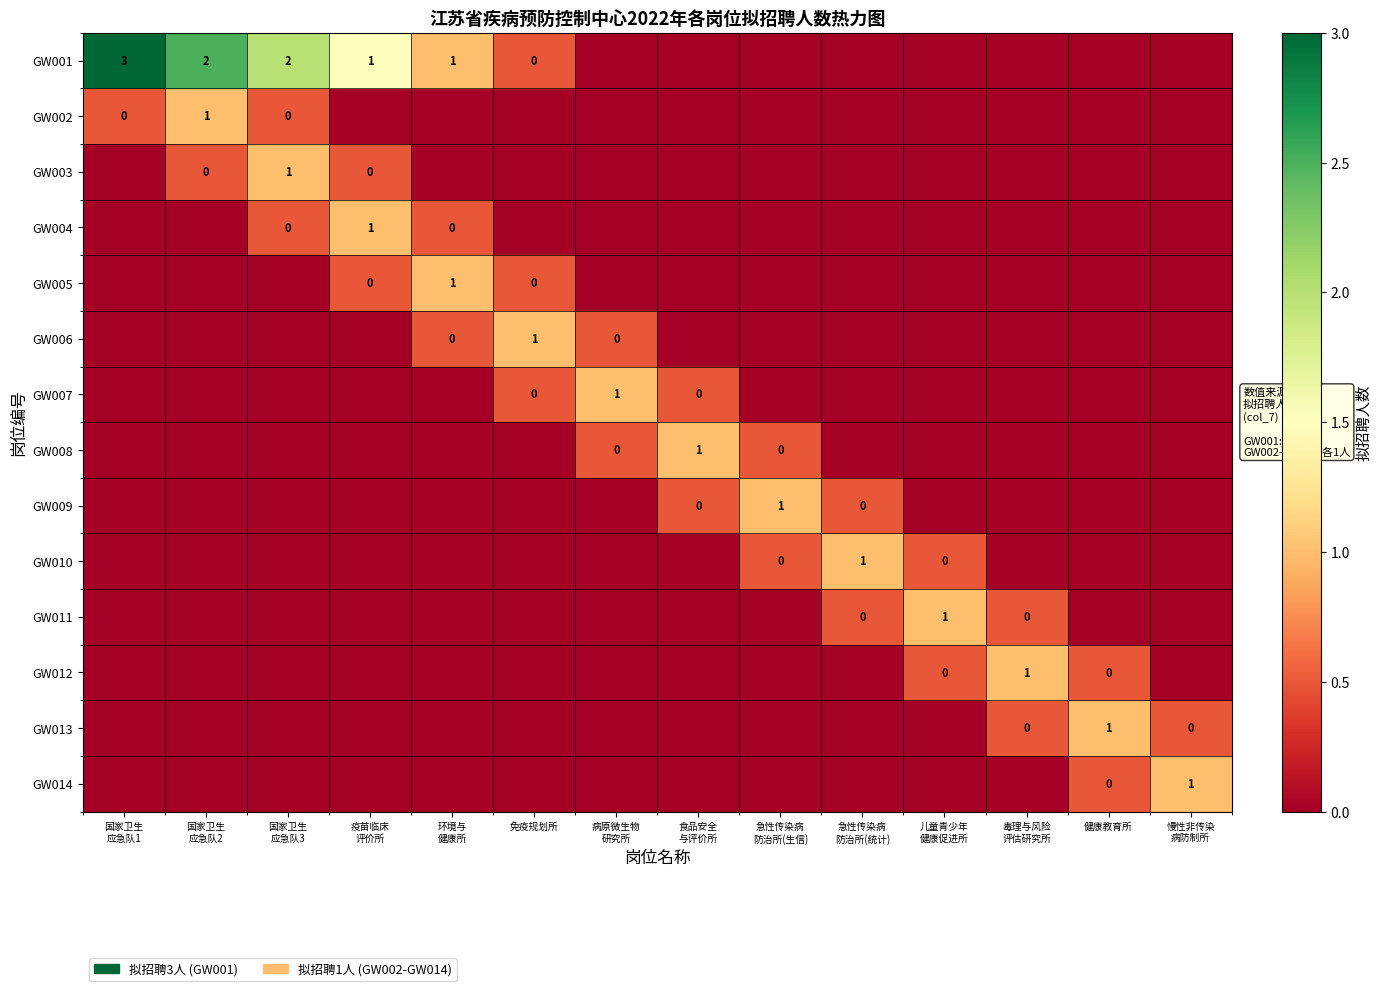

Which has a higher value, 食品安全
与评价所 or 儿童青少年
健康促进所?

食品安全
与评价所